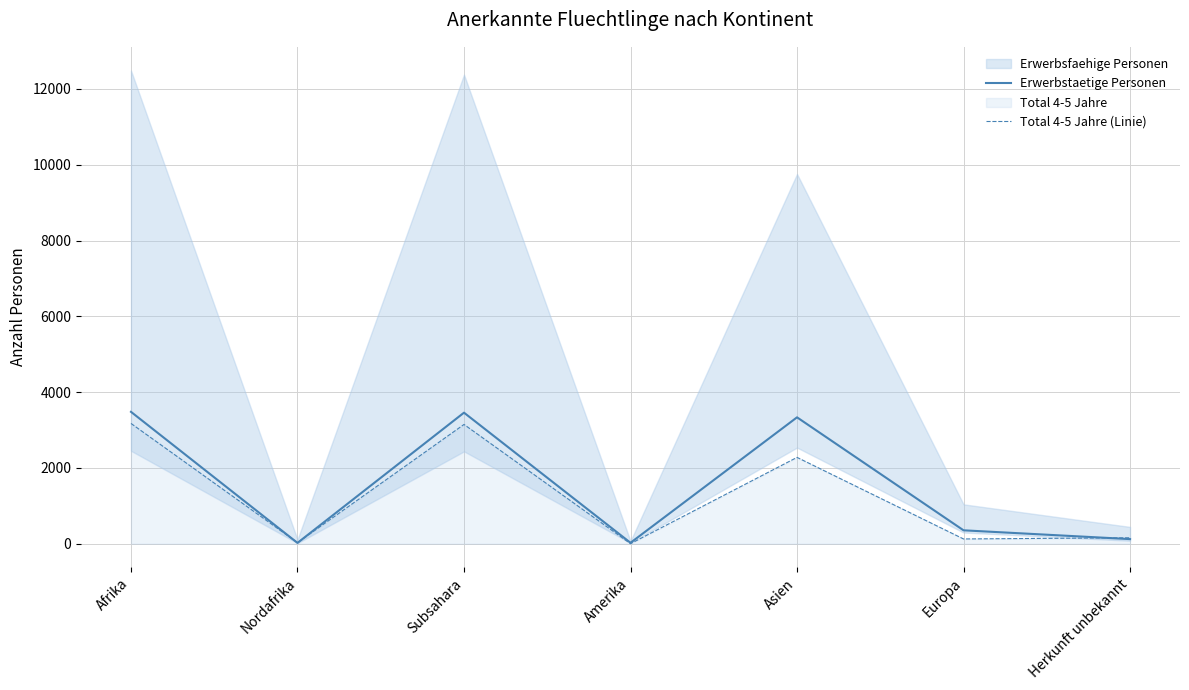

At Amerika, list the series in order from largest to smallest.

Erwerbstaetige Personen, Total 4-5 Jahre (Linie)